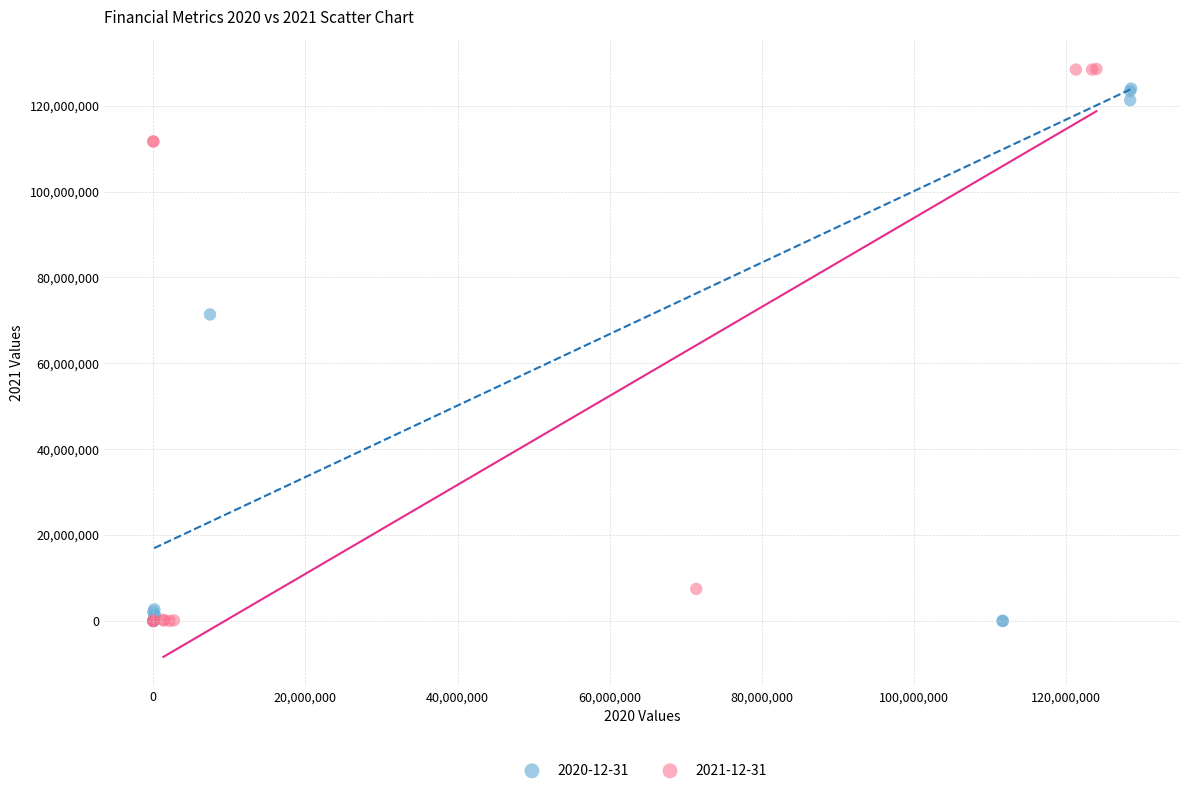

Which series has the widest spread of Y values?

2021-12-31